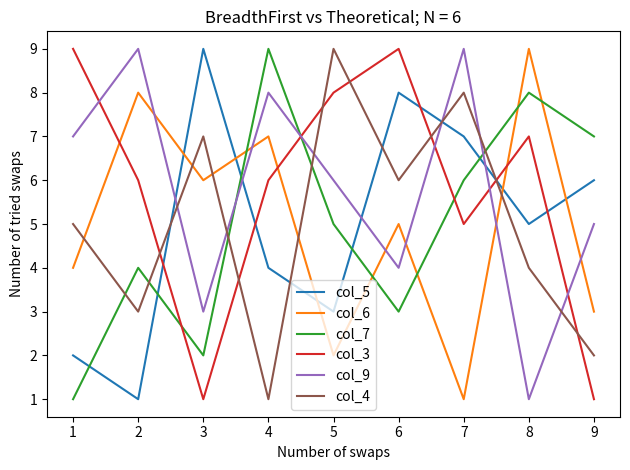

List the labels in order of col_4 value, largest first.

5, 7, 3, 6, 1, 8, 2, 9, 4